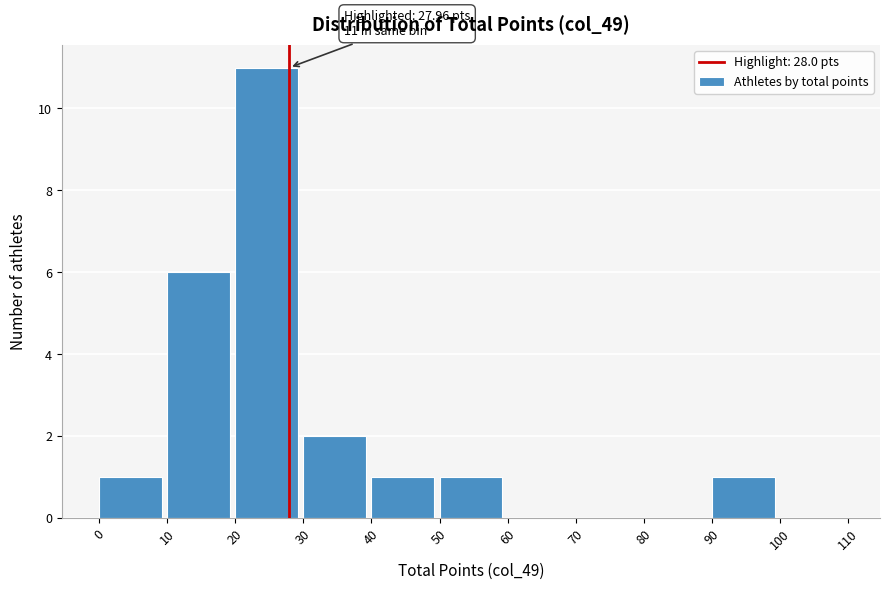

Over which range of the x-axis is the bar tallest?

20 to 30